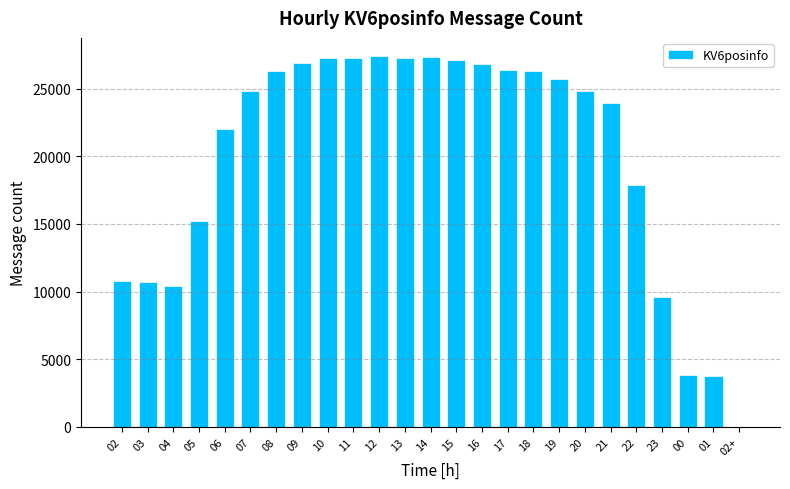

The value at 01 is 1681. True or false?

False